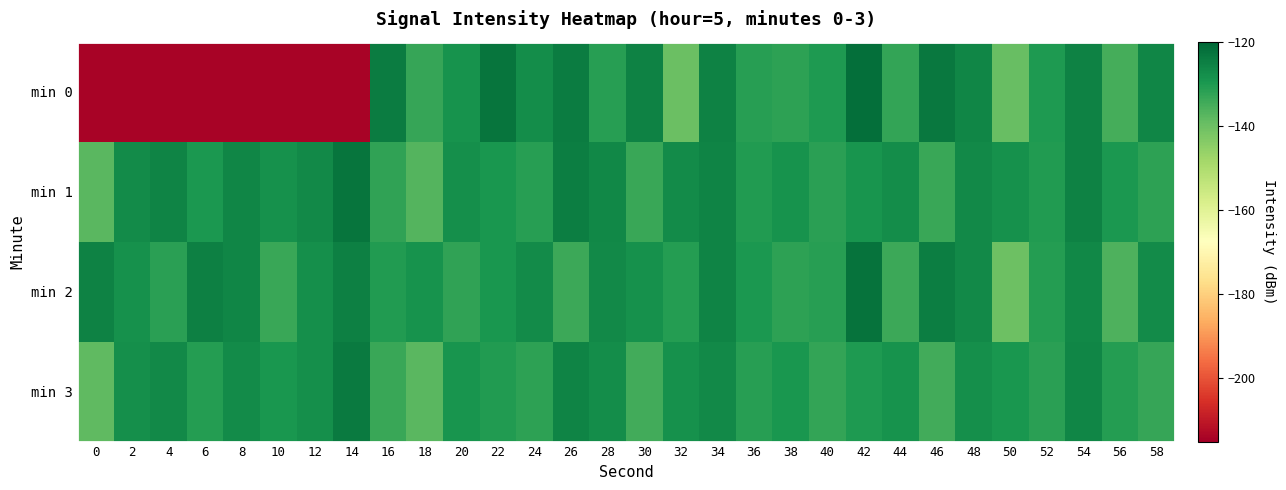

Which series has the widest spread of values?

min 0